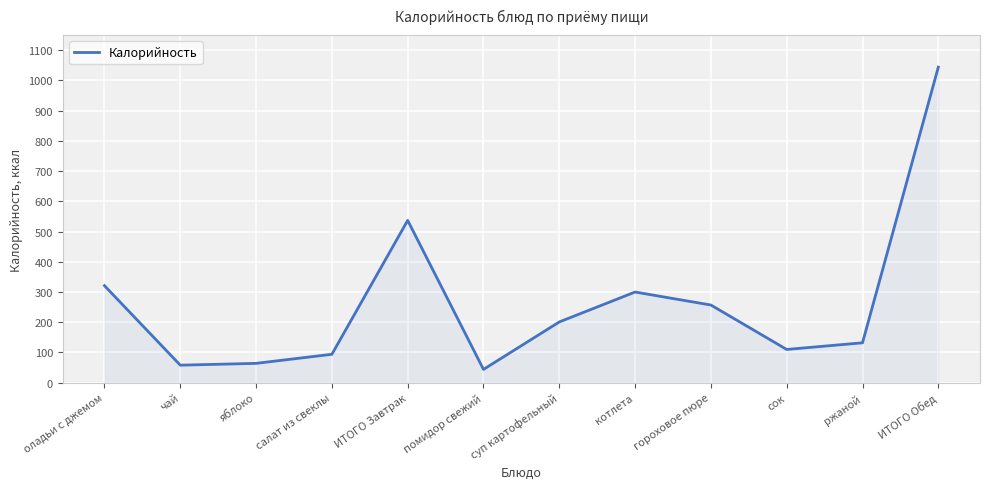

At which category does the chart reach its peak across all series?

ИТОГО Обед